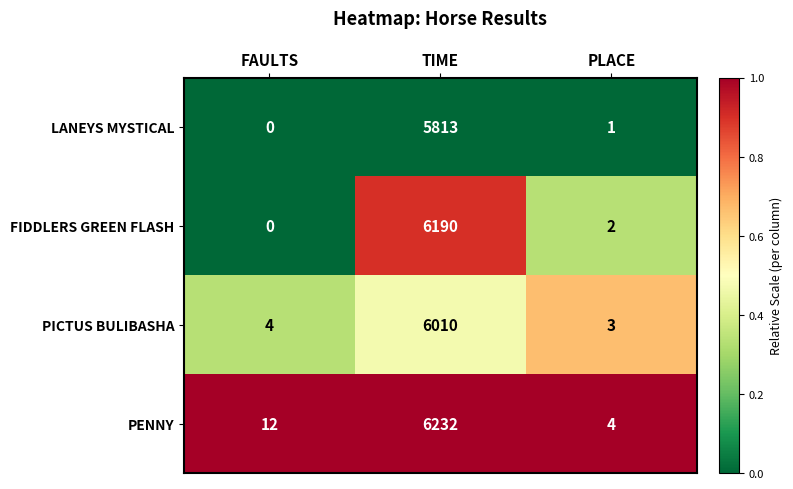

What is the sum of all PENNY values?

6248